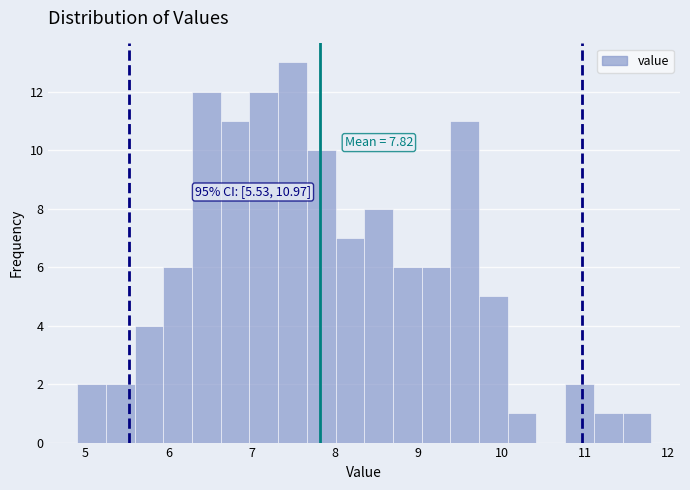

Read against the x-axis, roughly where is the centre of the tallest bar?

7.5